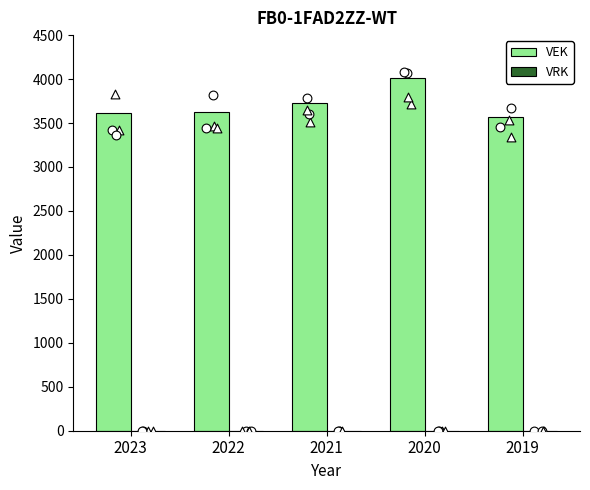

Is the value of VEK at 2022 greater than the value of VRK at 2023?

Yes